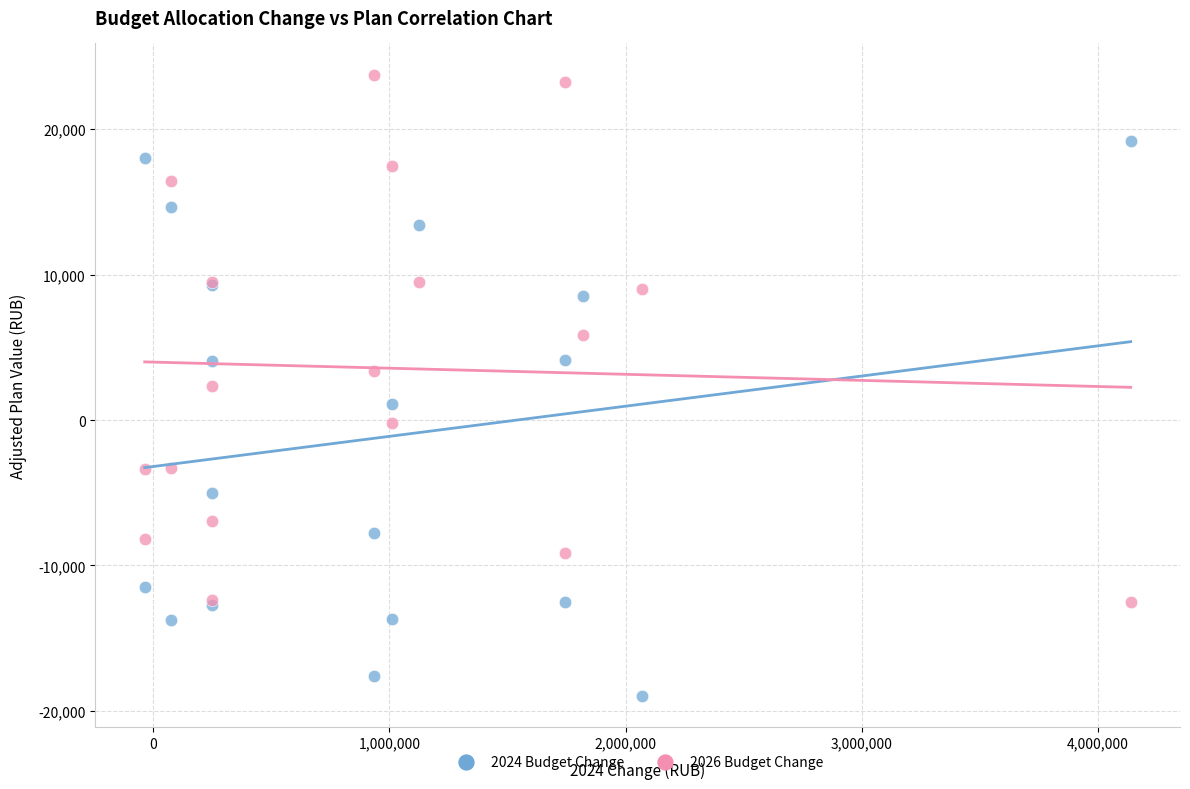

What is the X range (max minus min) for the scatter plot?

4174661.0